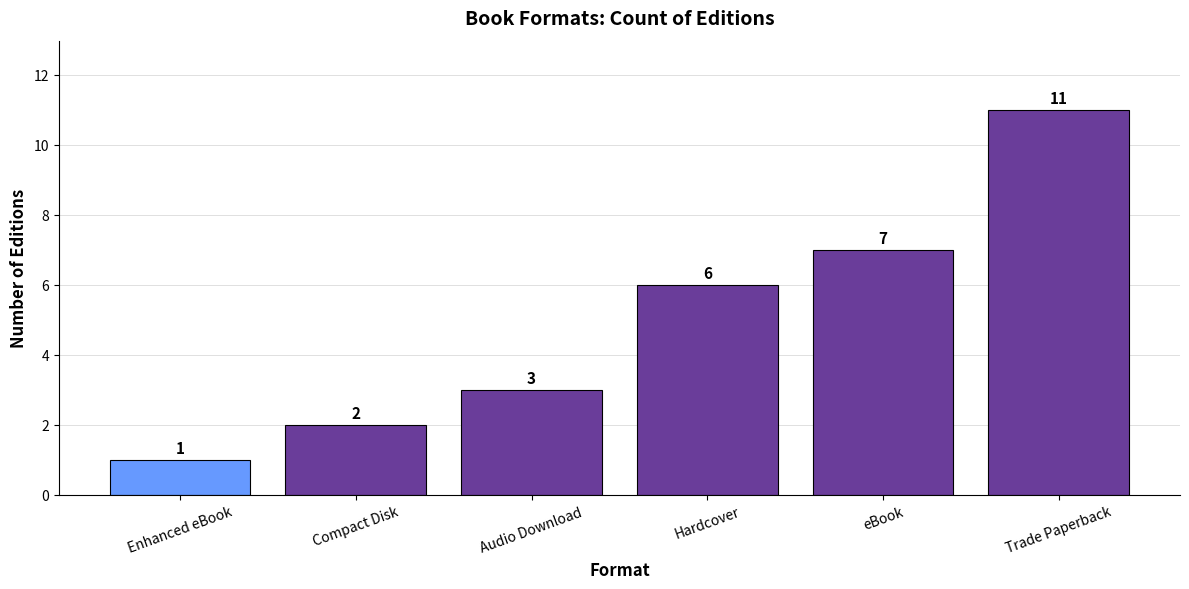

Between Enhanced eBook and Hardcover, which is larger?

Hardcover